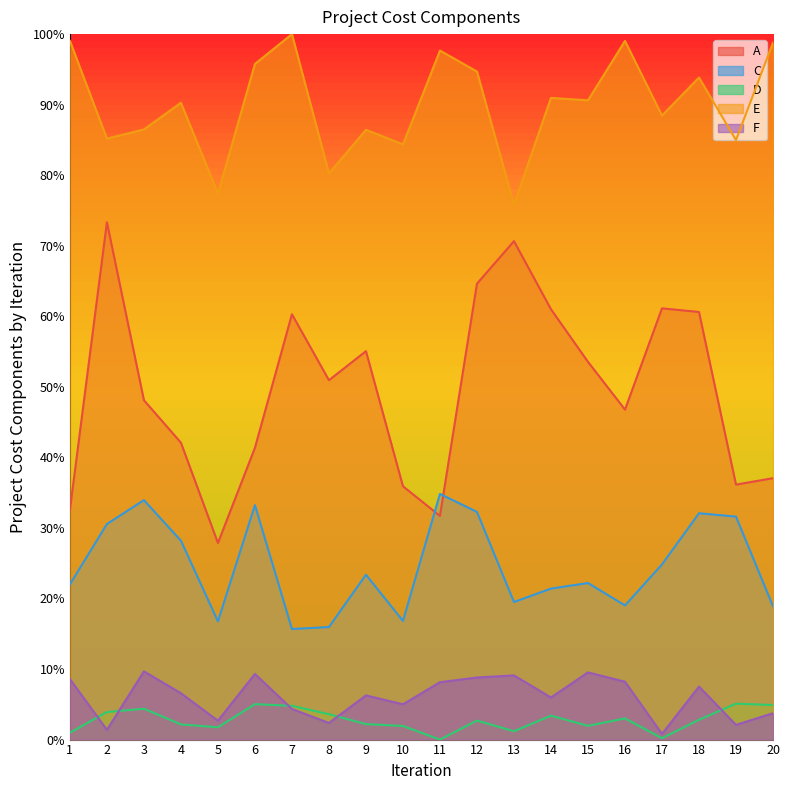

Which series has the largest total across all categories?

E